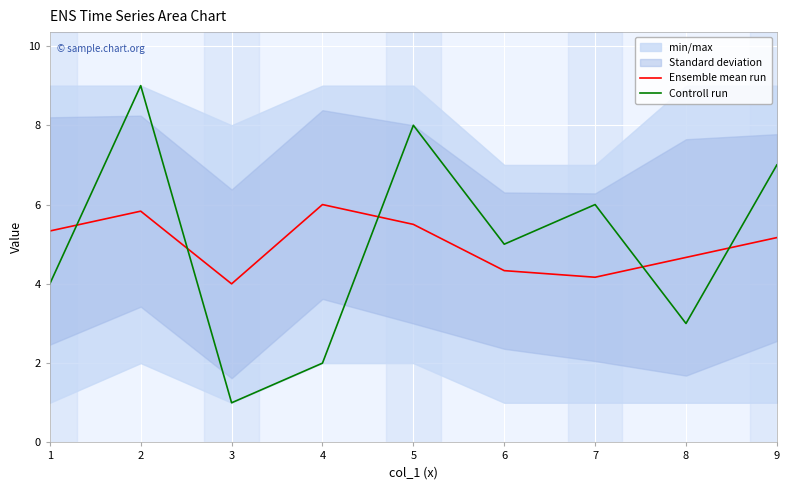

How many times do Controll run and Ensemble mean run cross each other?

5